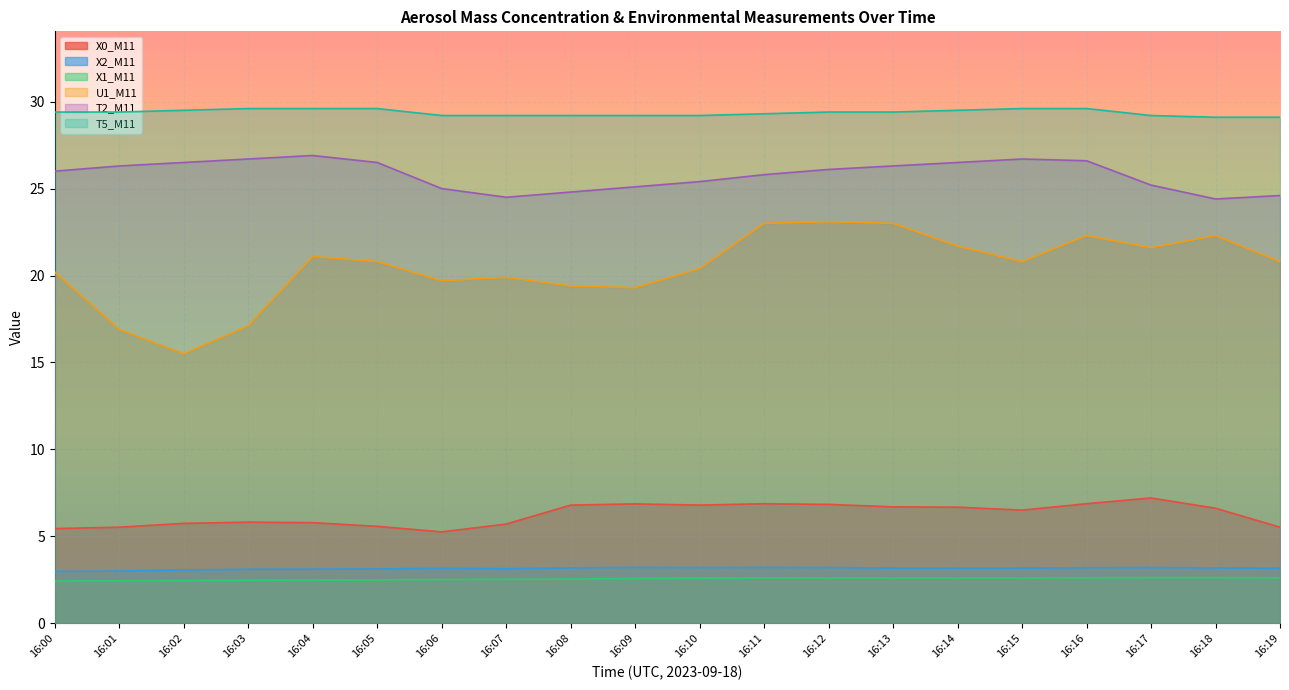

True or false: X0_M11 has more than 1 interior local peaks.

True